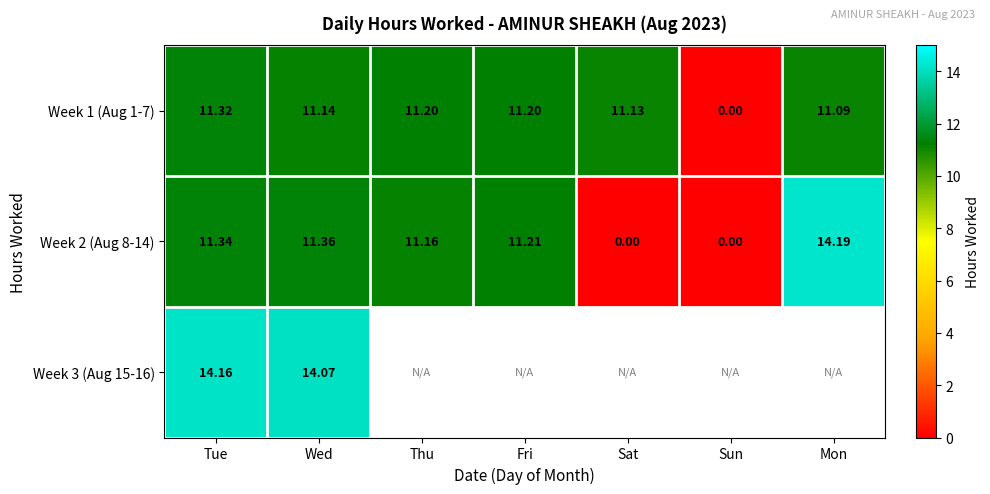

What is the difference between the maximum and minimum values in the Week 1 (Aug 1-7) series?

11.3